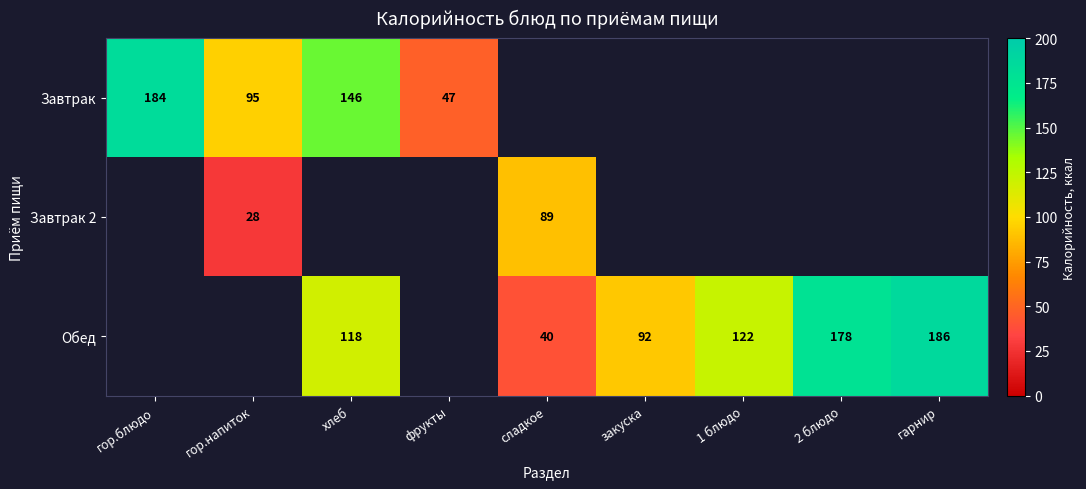

True or false: Завтрак has a value of 146 at хлеб.

True